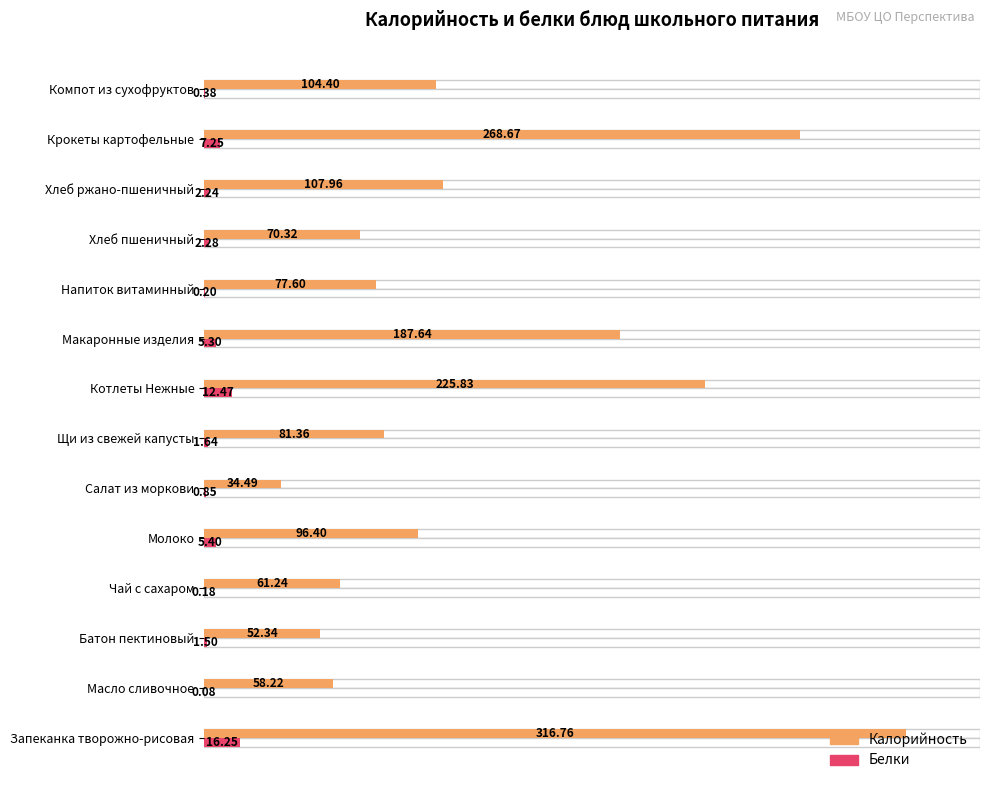

What is the difference between the maximum and minimum values in the Калорийность series?

282.3